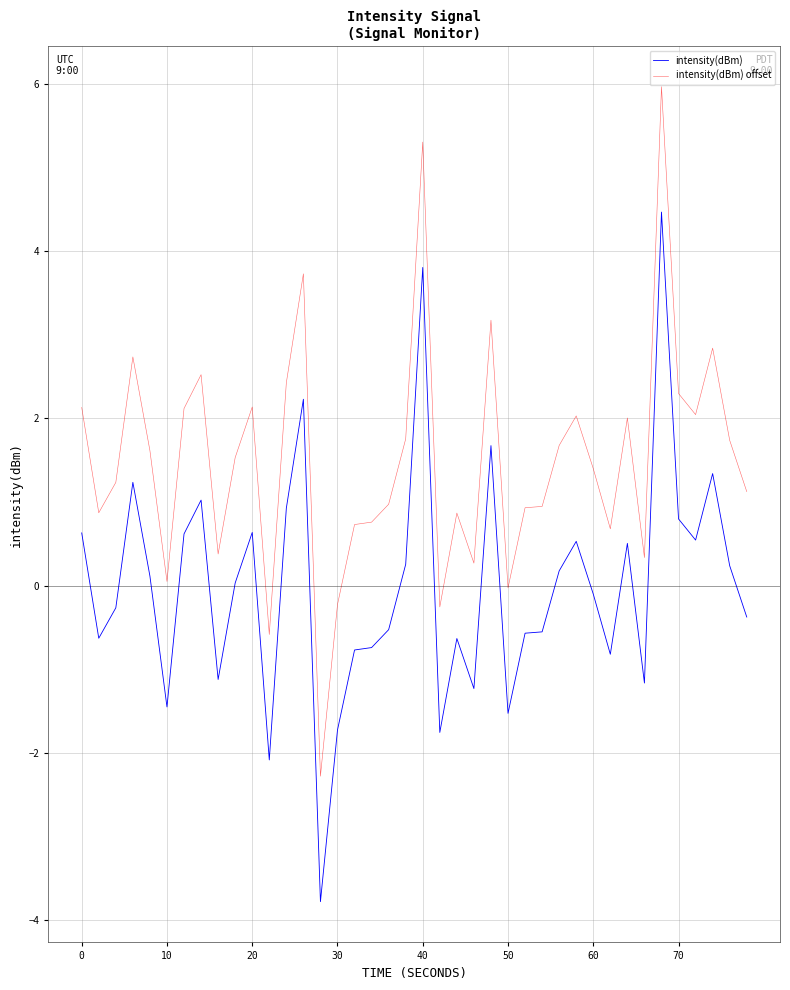

List the series in order of their peak value, lowest first.

intensity(dBm), intensity(dBm) offset